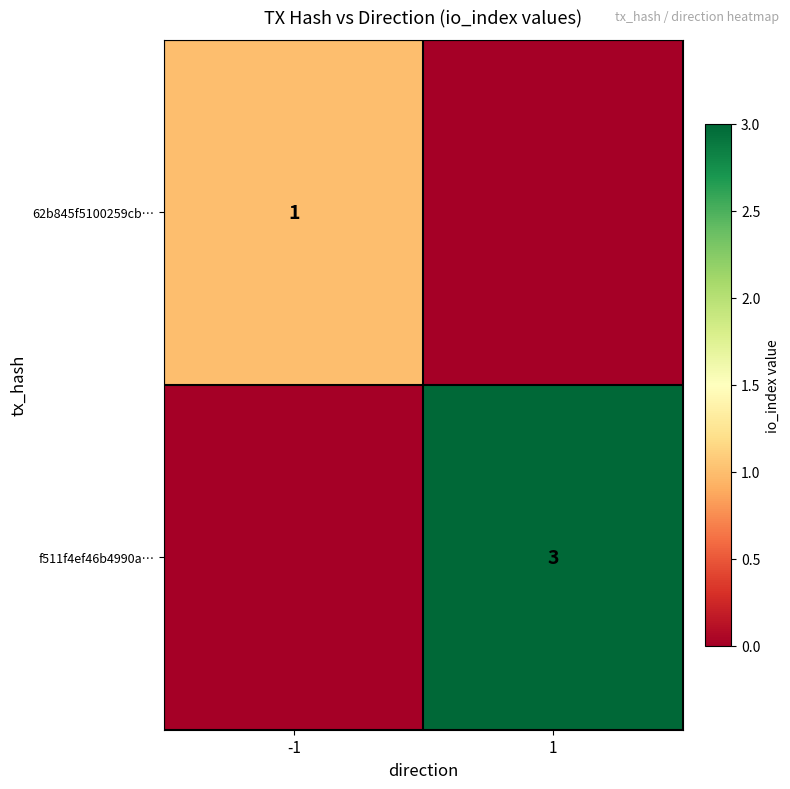

Is it true that 62b845f5100259cb… equals 0 at -1?

False